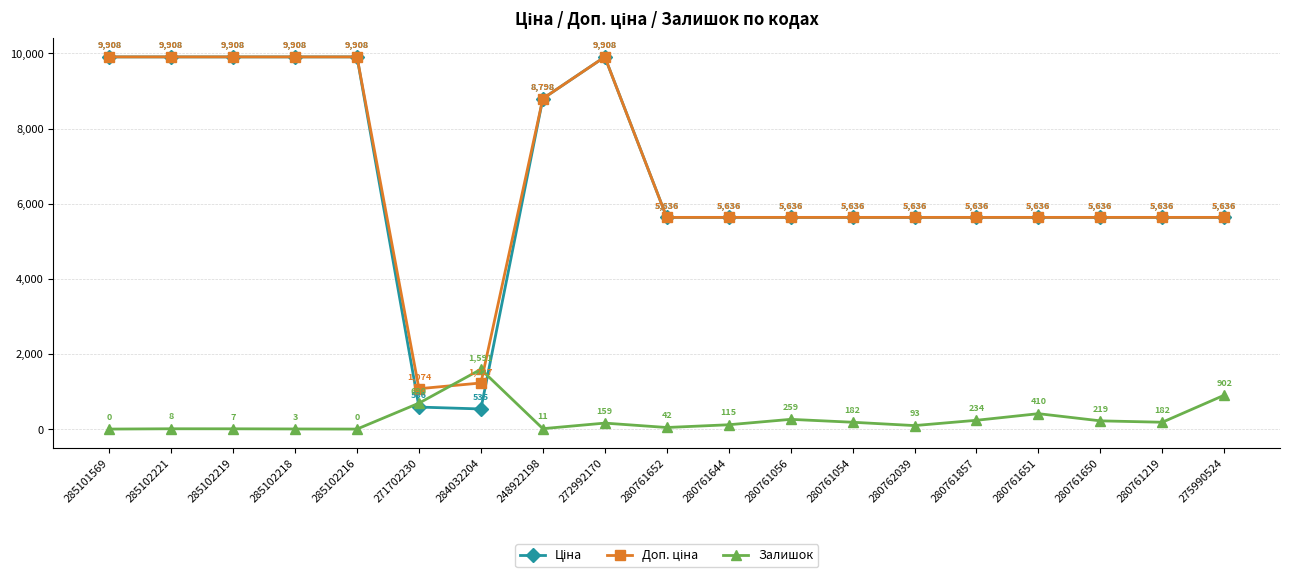

At which category is the sum across all series the highest?

272992170